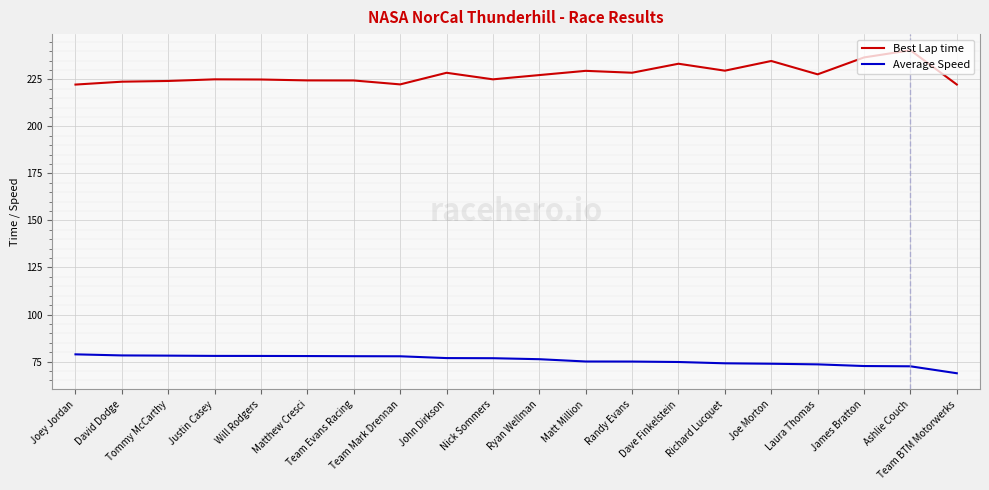

Which series has the largest total across all categories?

Best Lap time